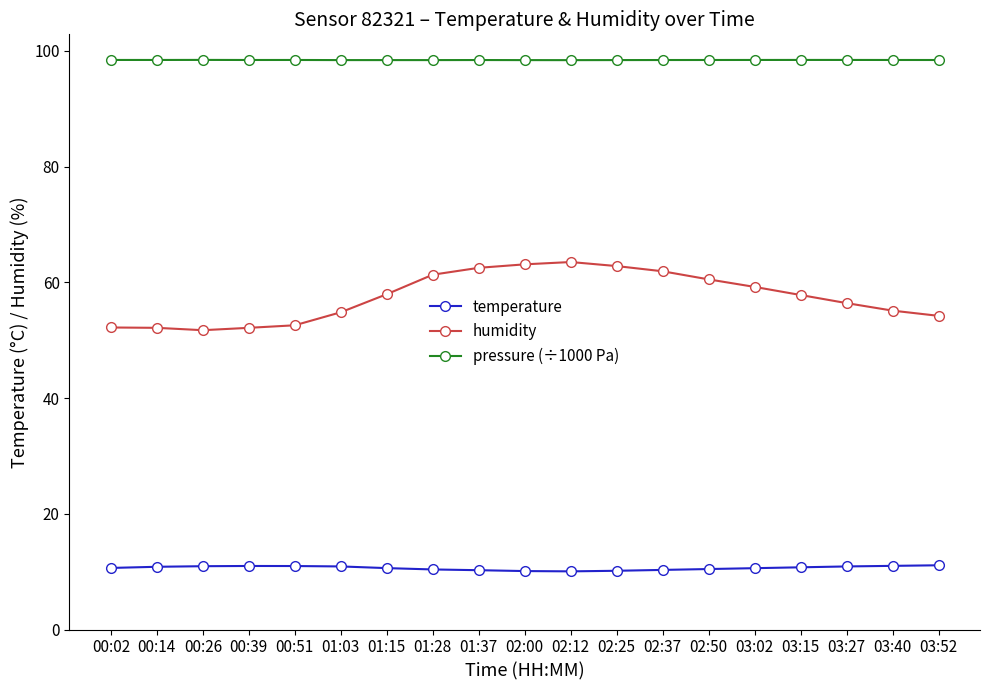

What is the sum of all humidity values?

1091.8